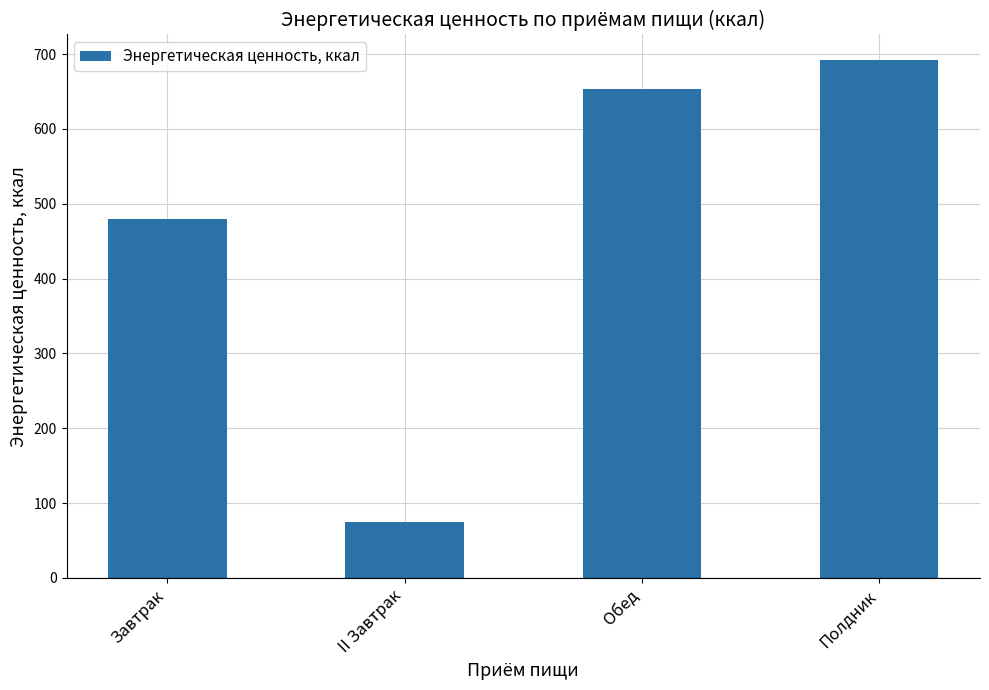

The chart shows a value of 691.6 at Полдник. True or false?

True